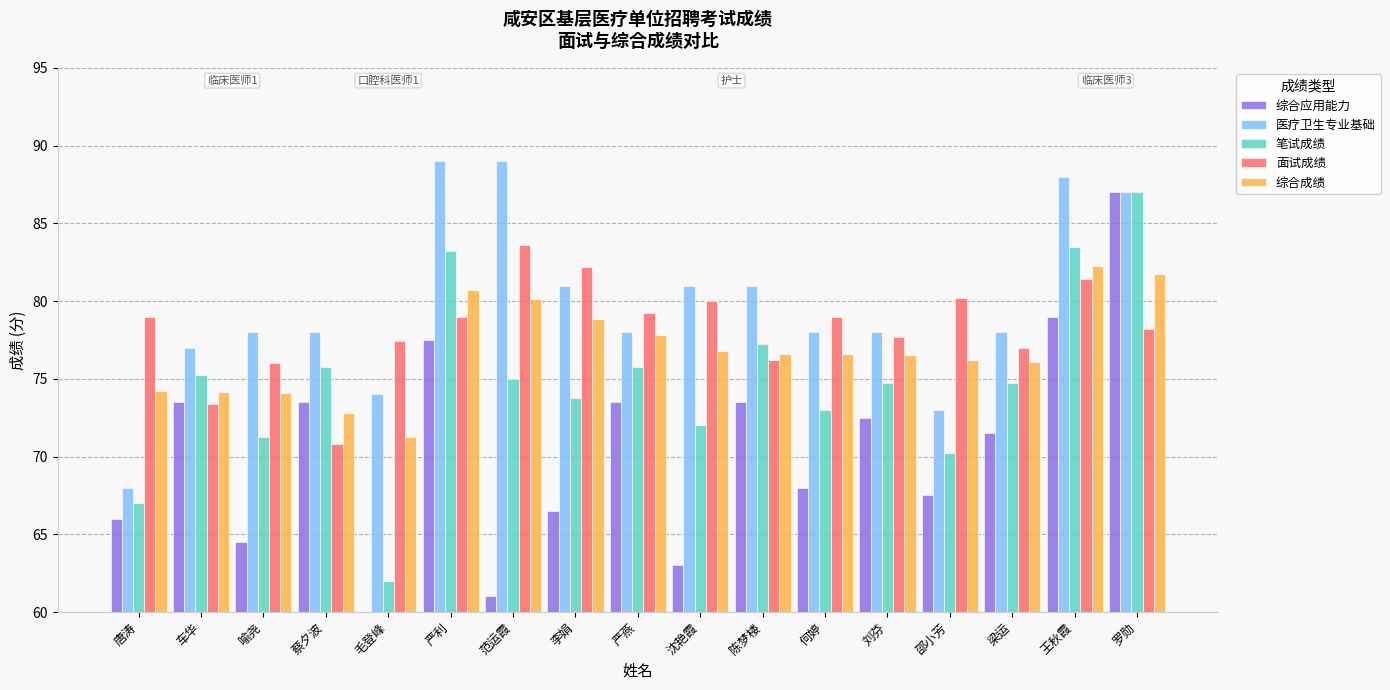

Which series has the widest spread of values?

综合应用能力